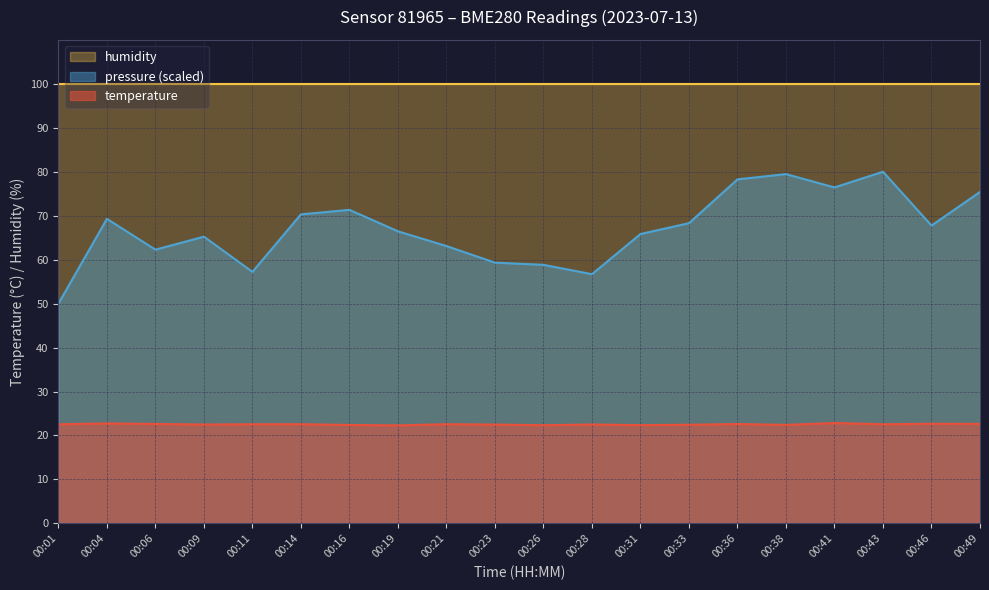

What is the difference between the maximum and minimum values in the pressure_norm series?

30.0